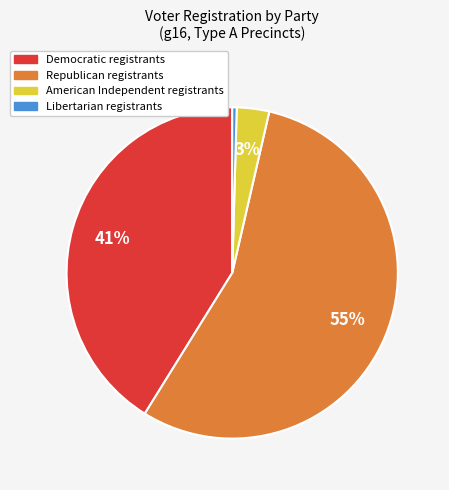

How many segments does this pie chart have?

4